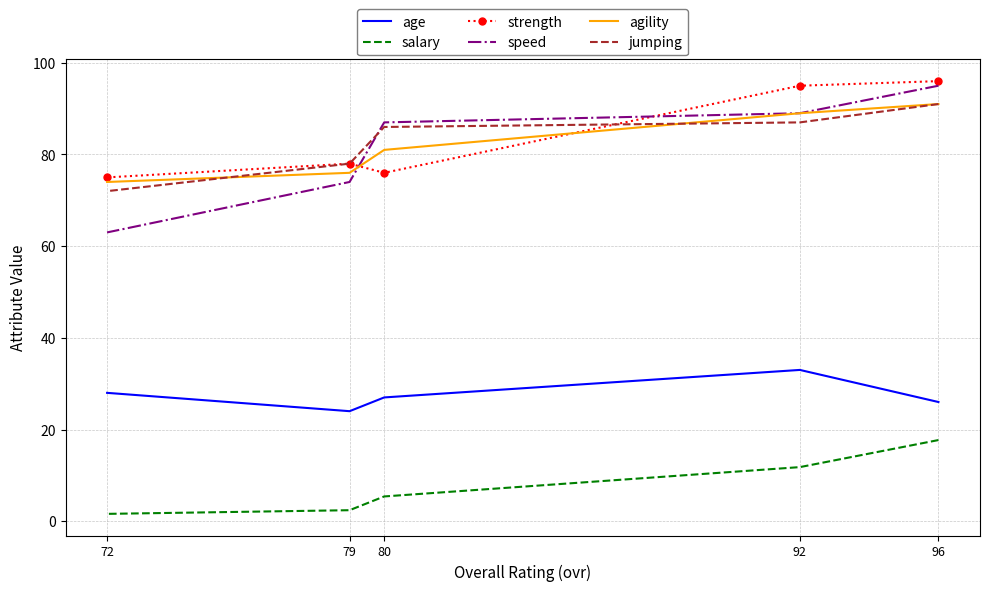

How many lines are shown in the chart?

6